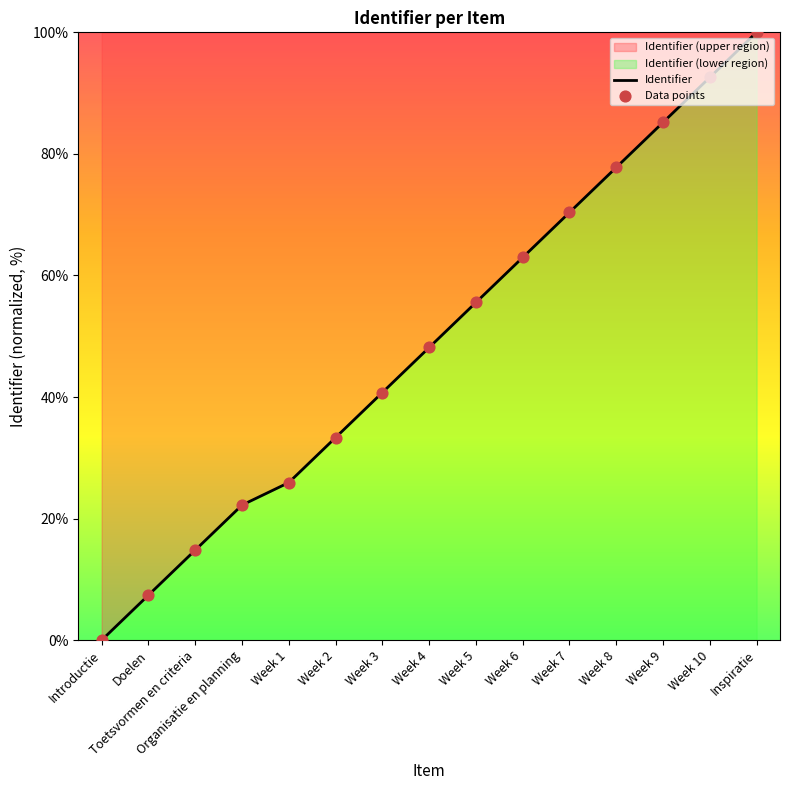

Which series reaches the maximum Y coordinate?

Identifier